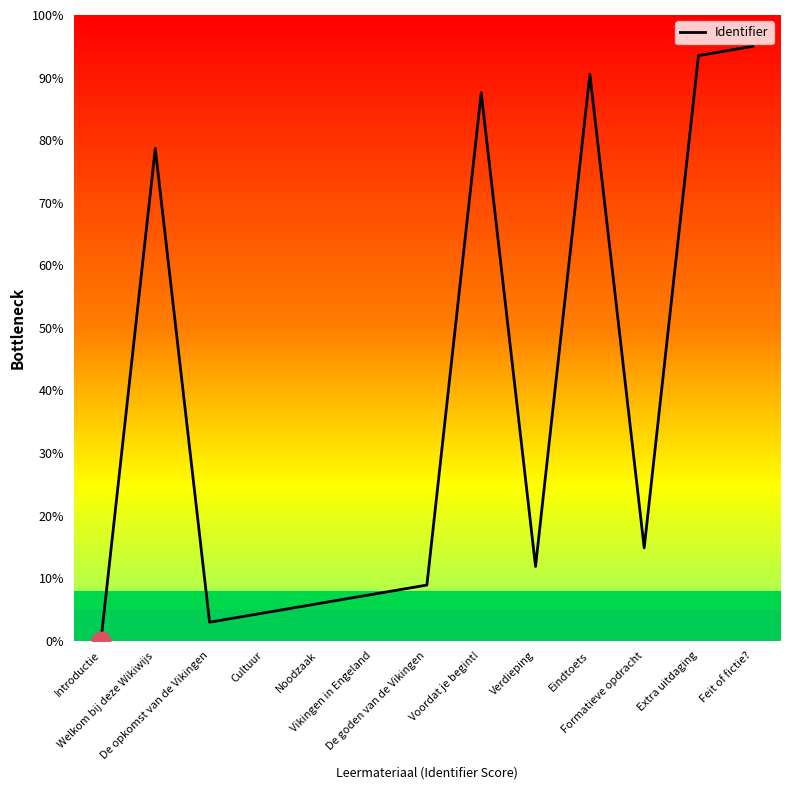

What is the change in value from Eindtoets to Extra uitdaging?

+3.0